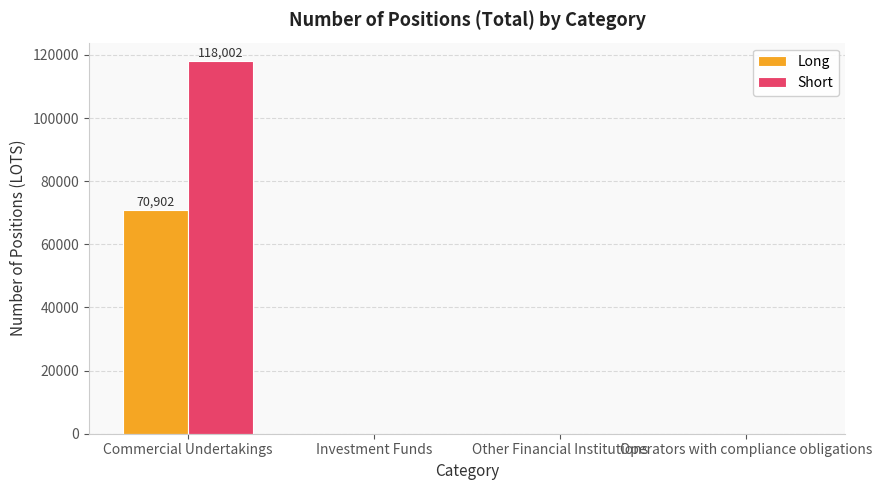

How many categories are shown in the chart?

4